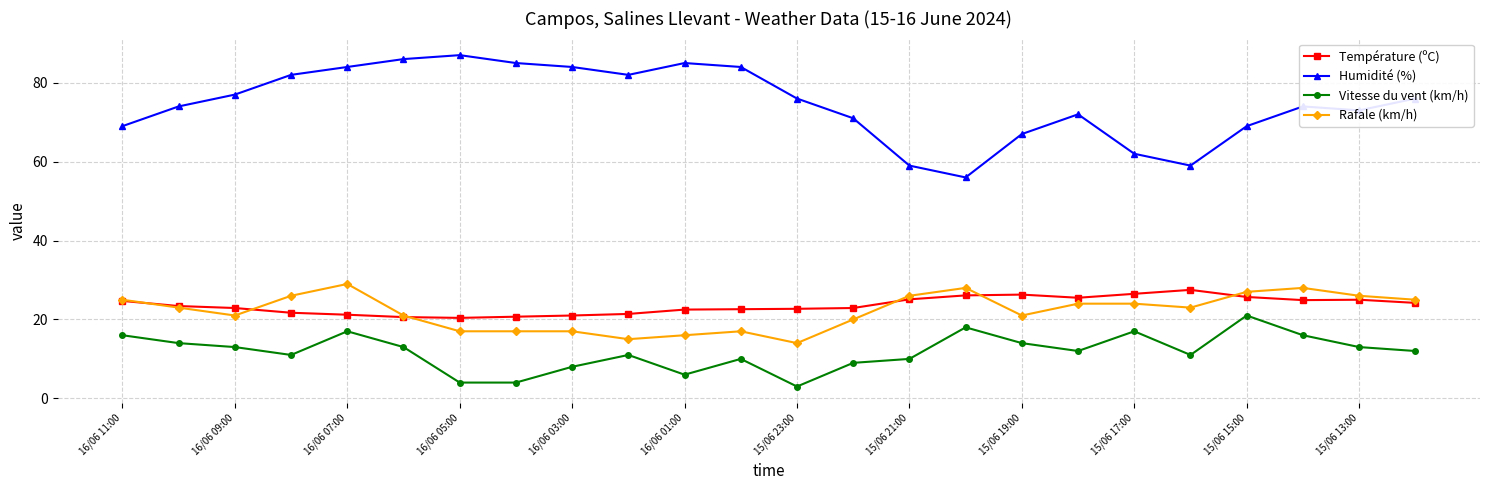

True or false: Rafale (km/h) has more than 1 interior local peaks.

True